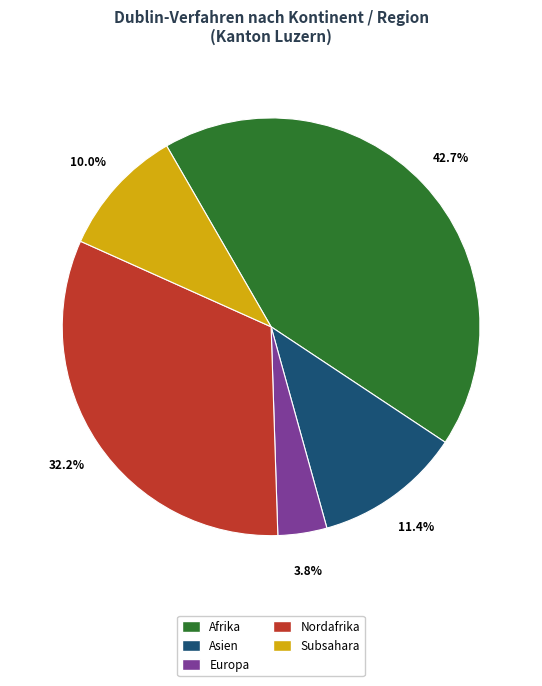

Is there any slice that represents more than half of the pie?

No